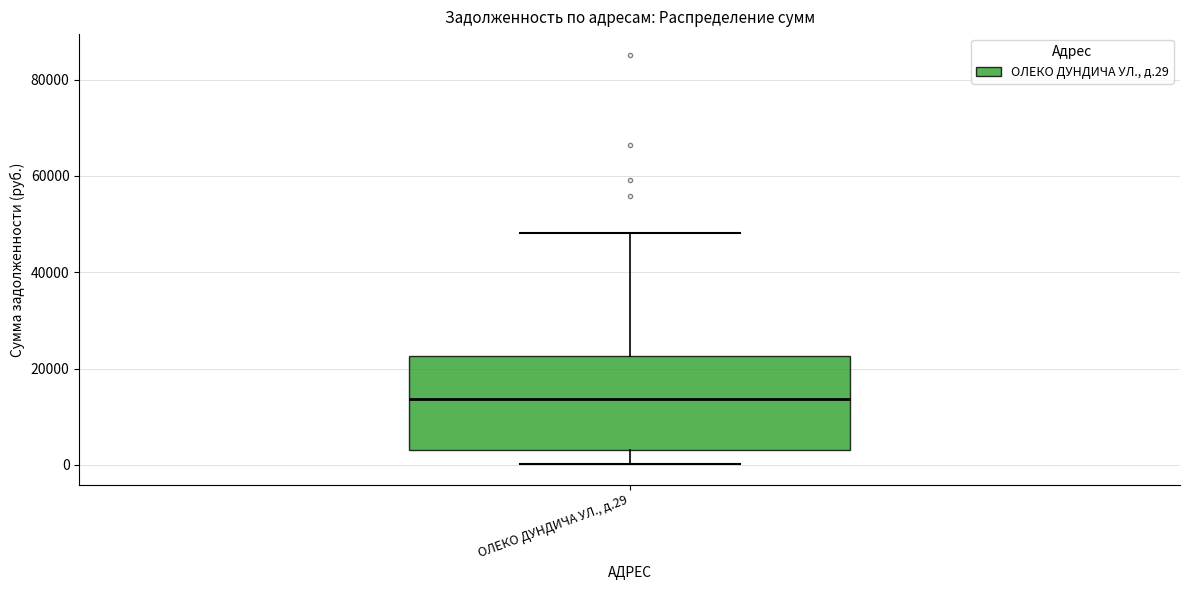

Where does the lower whisker of the box for ОЛЕКО ДУНДИЧА УЛ., д.29 end on the y-axis? The values are not printed on the chart, so give them approximately, as read against the axis.

0